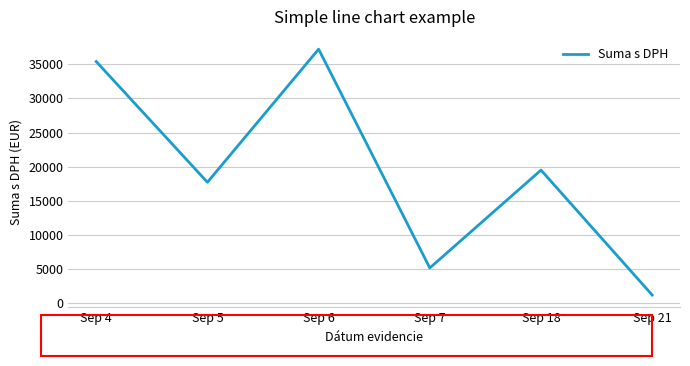

What is the difference between the values at Sep 6 and Sep 4?

1814.0